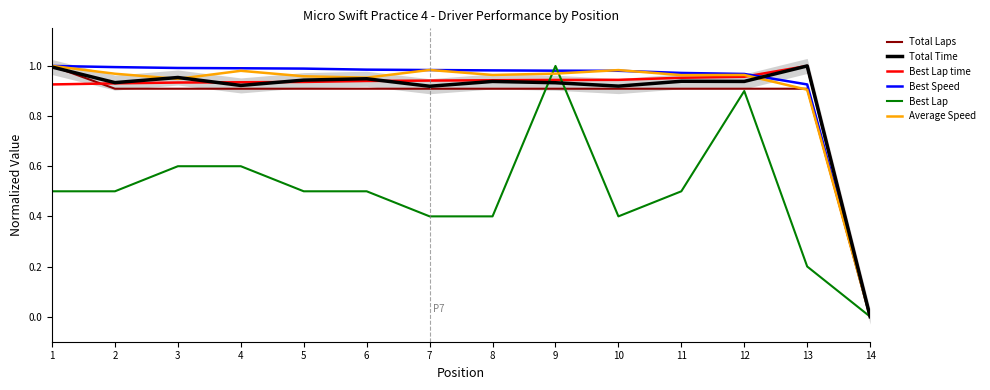

What is the difference between the second highest and minimum values in the Total Time series?

1.0